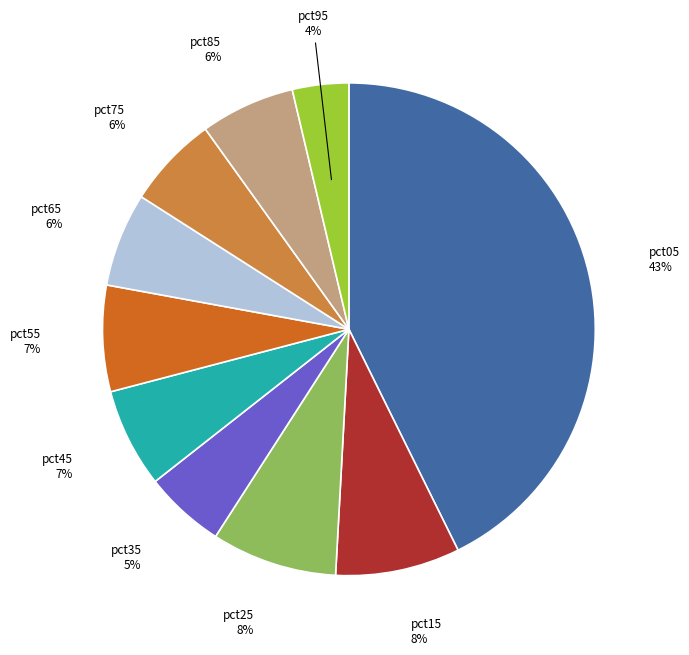

To the nearest percent, what is the combined percentage of pct75 and pct65?

12%